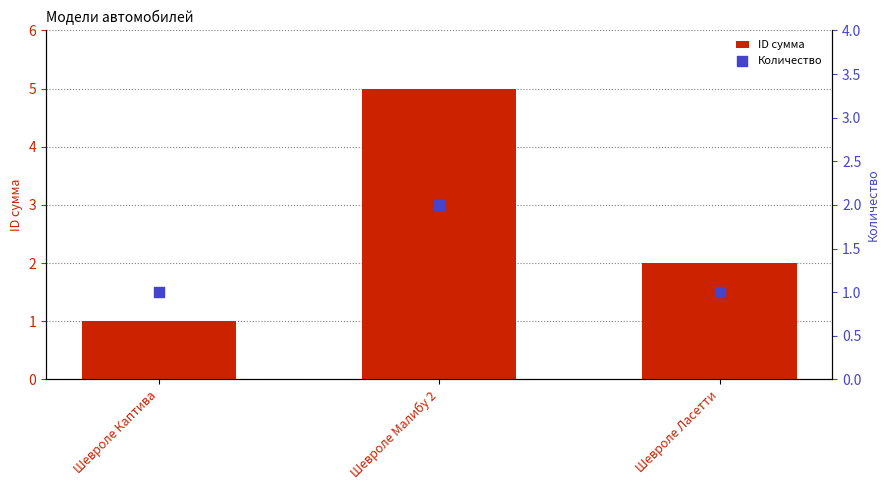

Which series reaches the minimum Y coordinate?

ID сумма